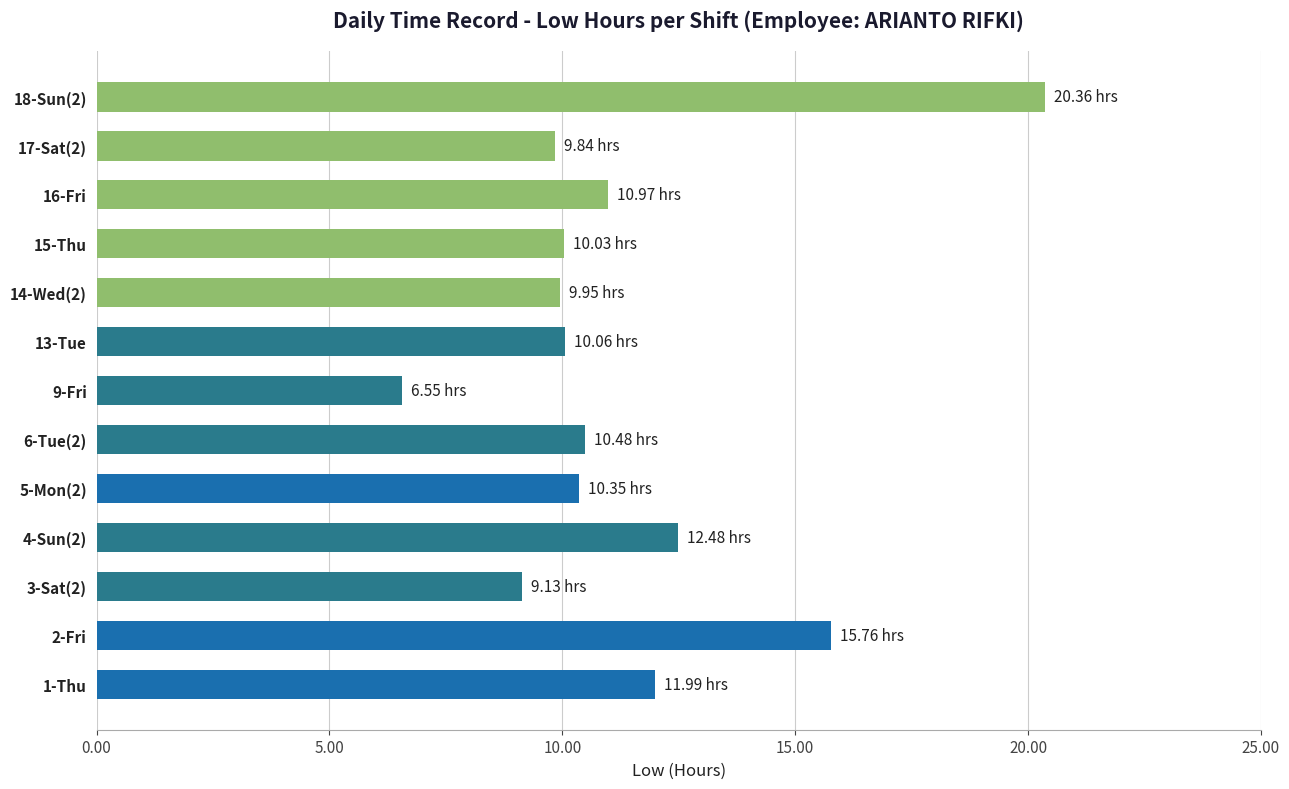

How many distinct data groups are displayed?

1